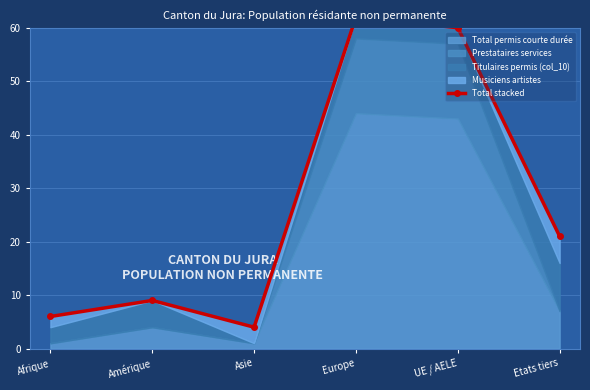

What is the label of the 3rd point from the left?

Asie